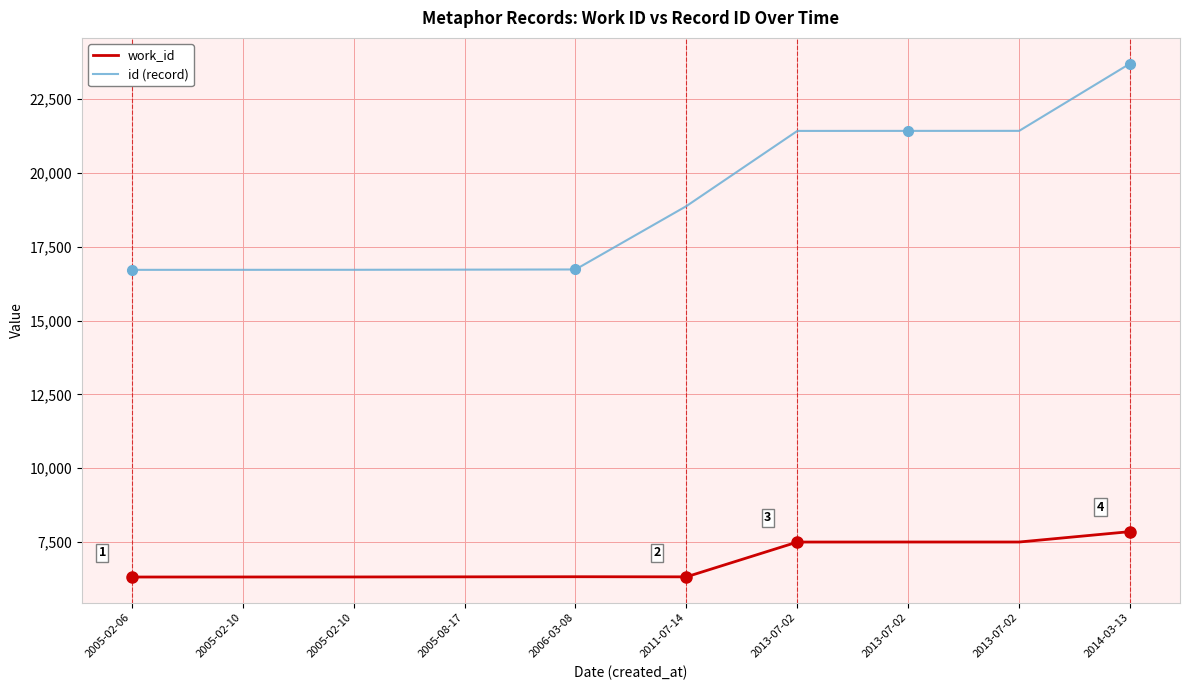

How many lines are shown in the chart?

2